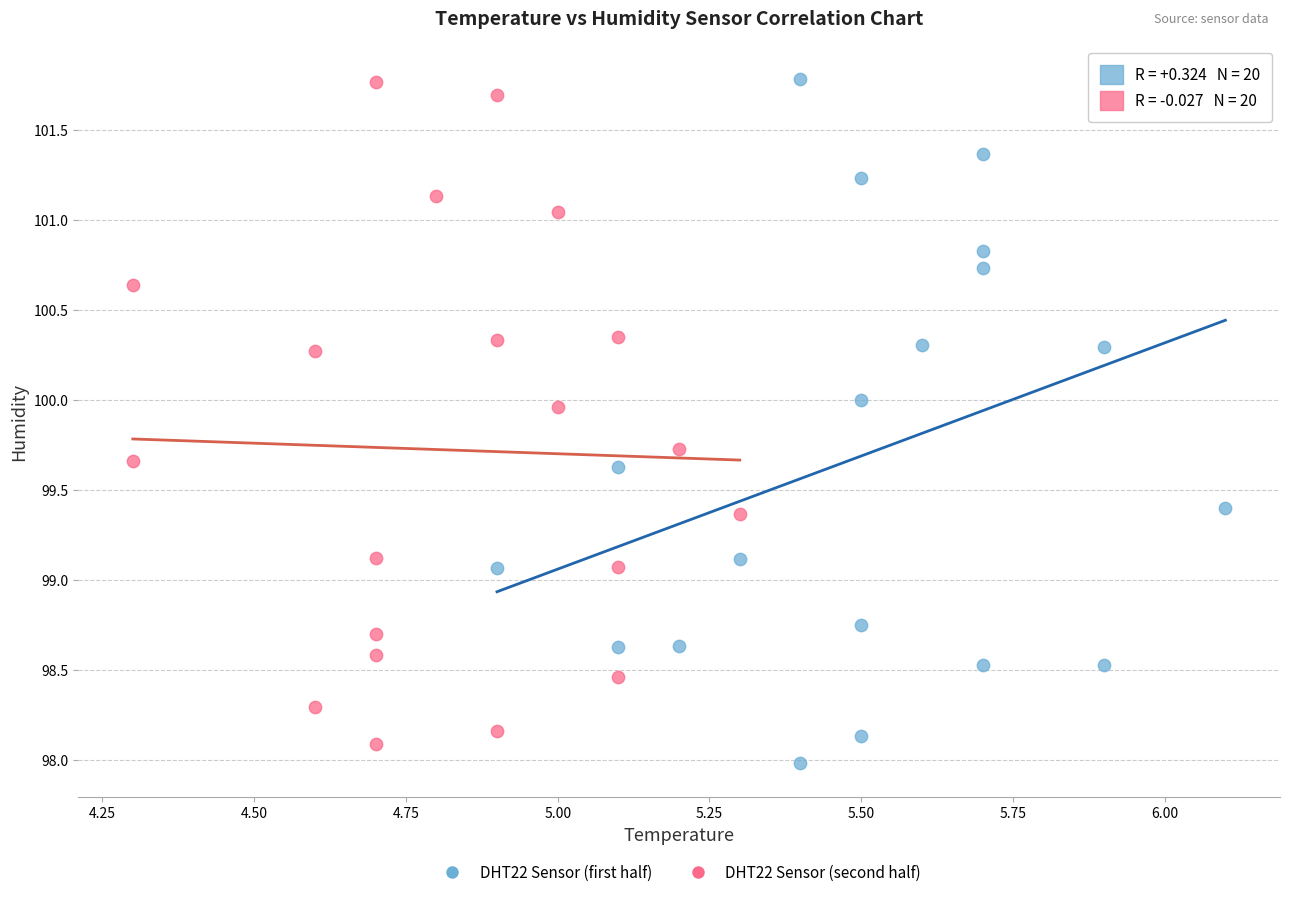

Which series has the largest Y range (max minus min)?

DHT22 Sensor (first half)